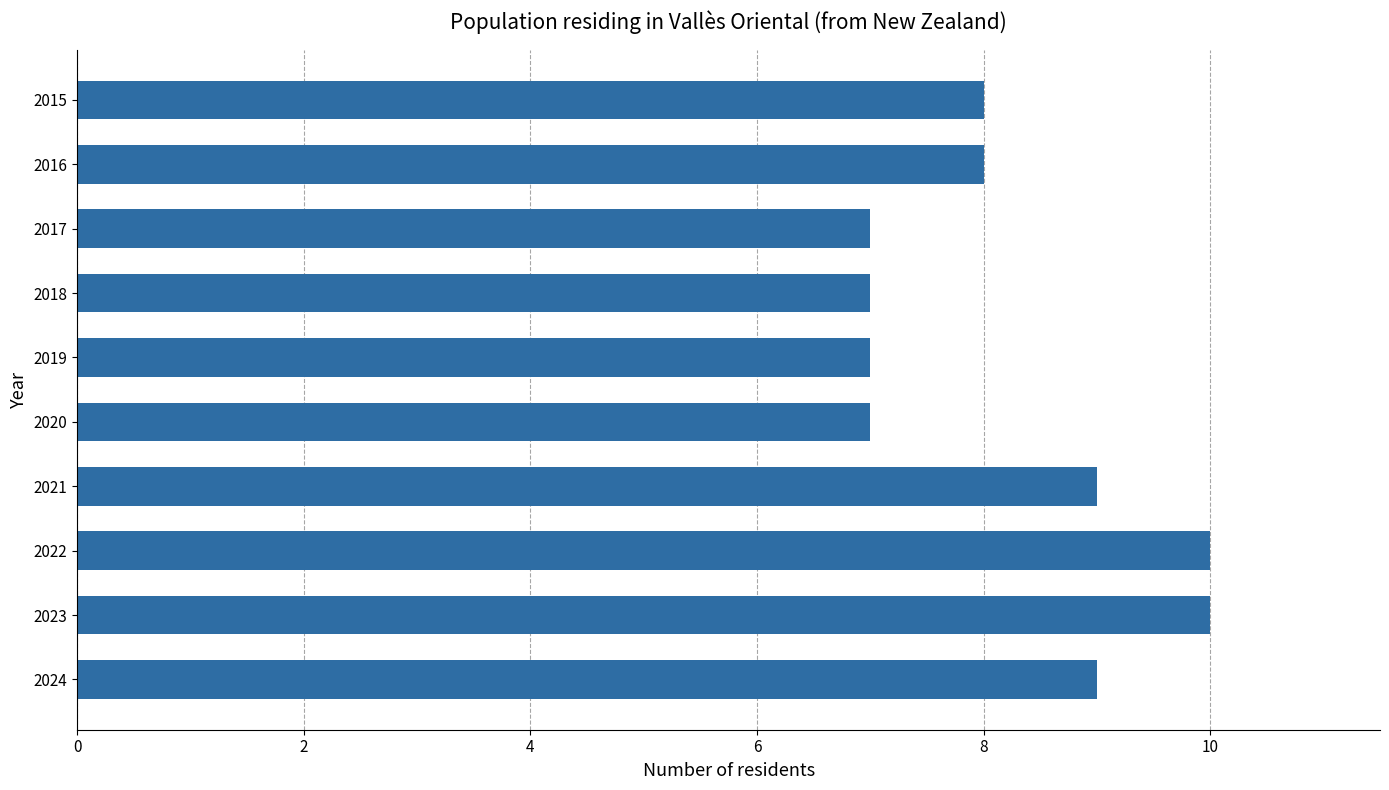

Approximately how many times larger is the value at 2021 compared to 2024?

1.0